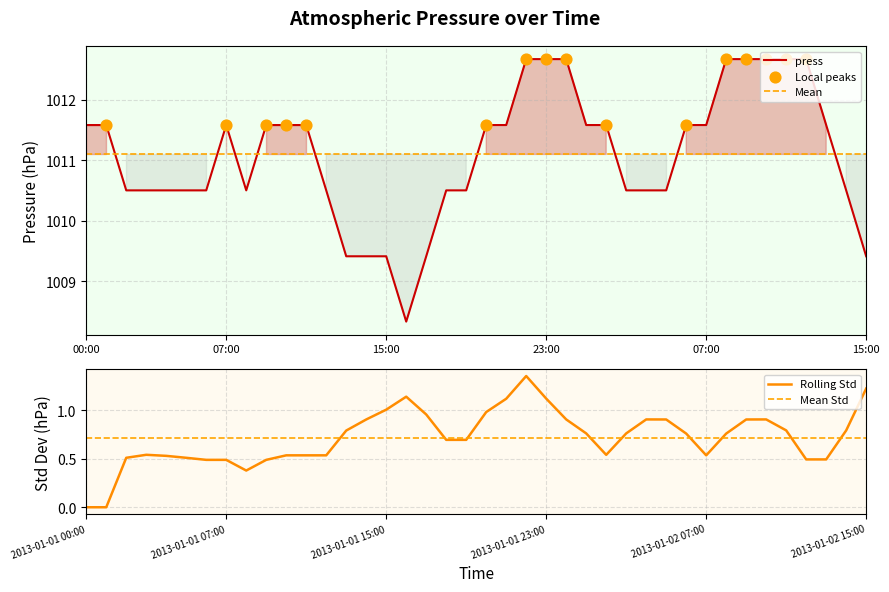

Approximately how many times larger is the value at 2013-01-01 01:00 compared to 2013-01-02 09:00?

1.0